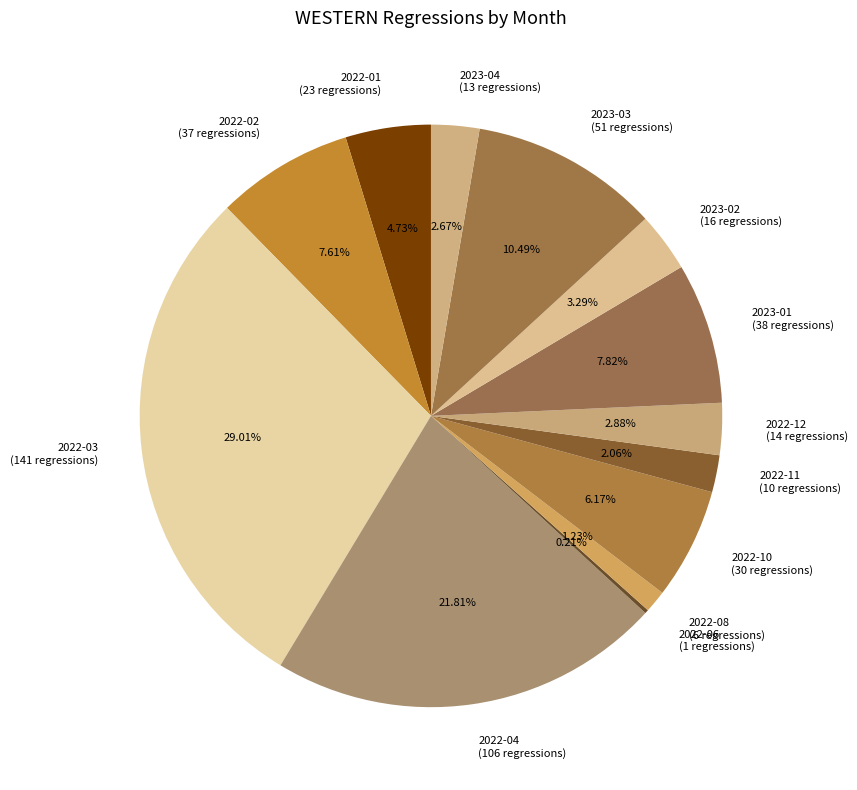

To the nearest percent, what portion does 2022-08 represent?

1%